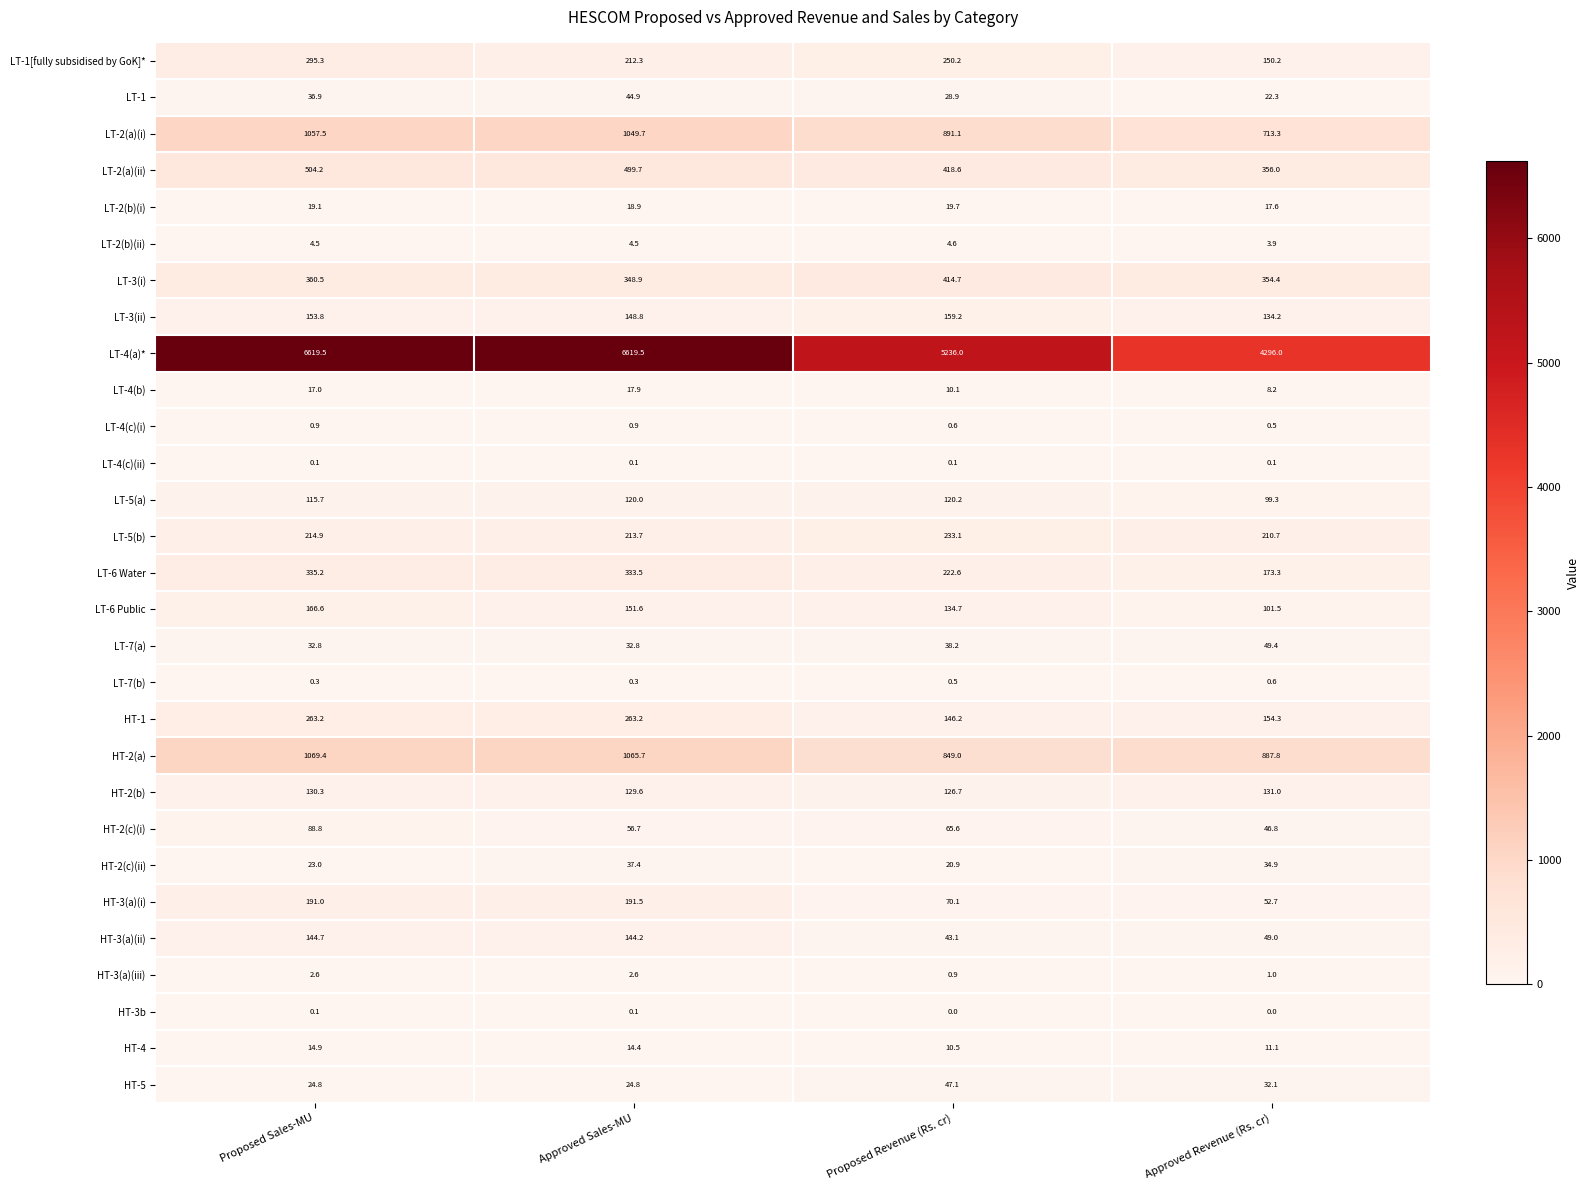

The value of LT-5(a) at Proposed Revenue (Rs. cr) is 213.8. True or false?

False